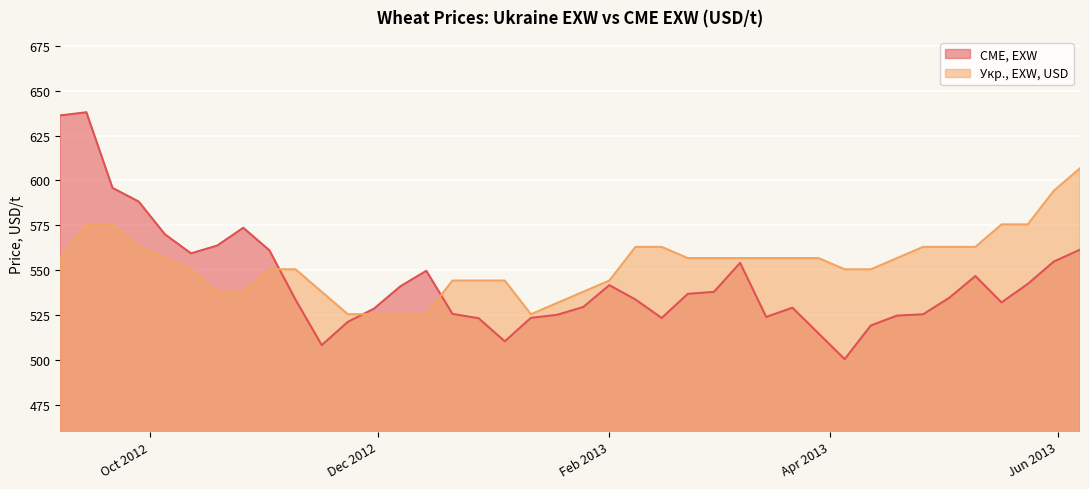

What is the greatest value displayed?

638.0